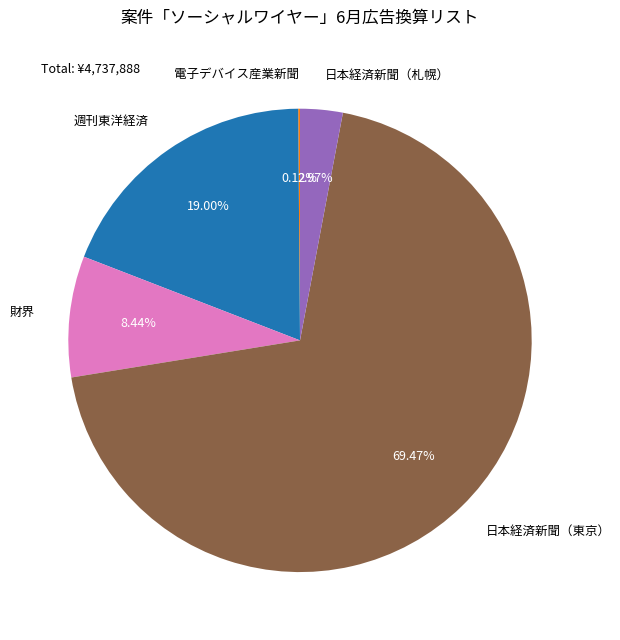

Is 日本経済新聞（東京） the majority of the pie?

Yes